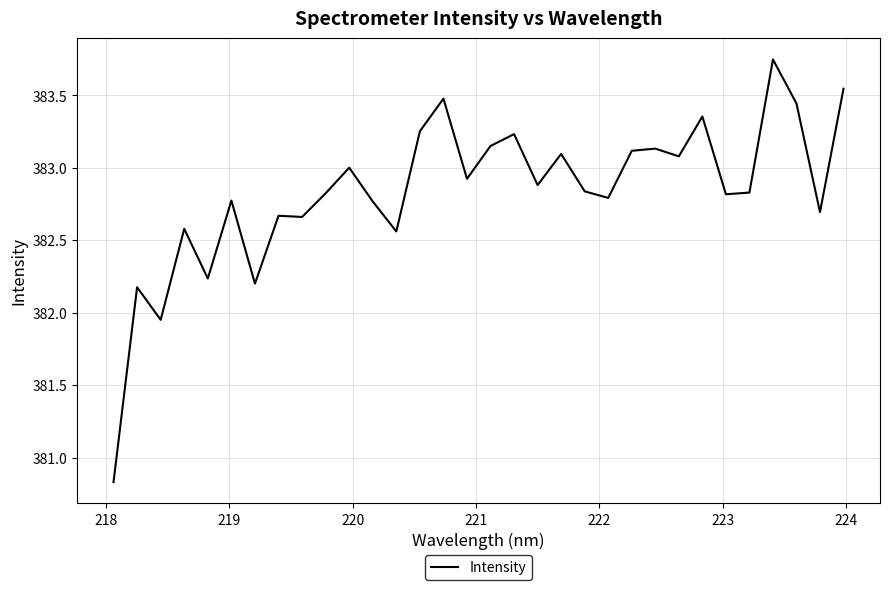

True or false: there are more than 0 points higher than both neighbors.

True